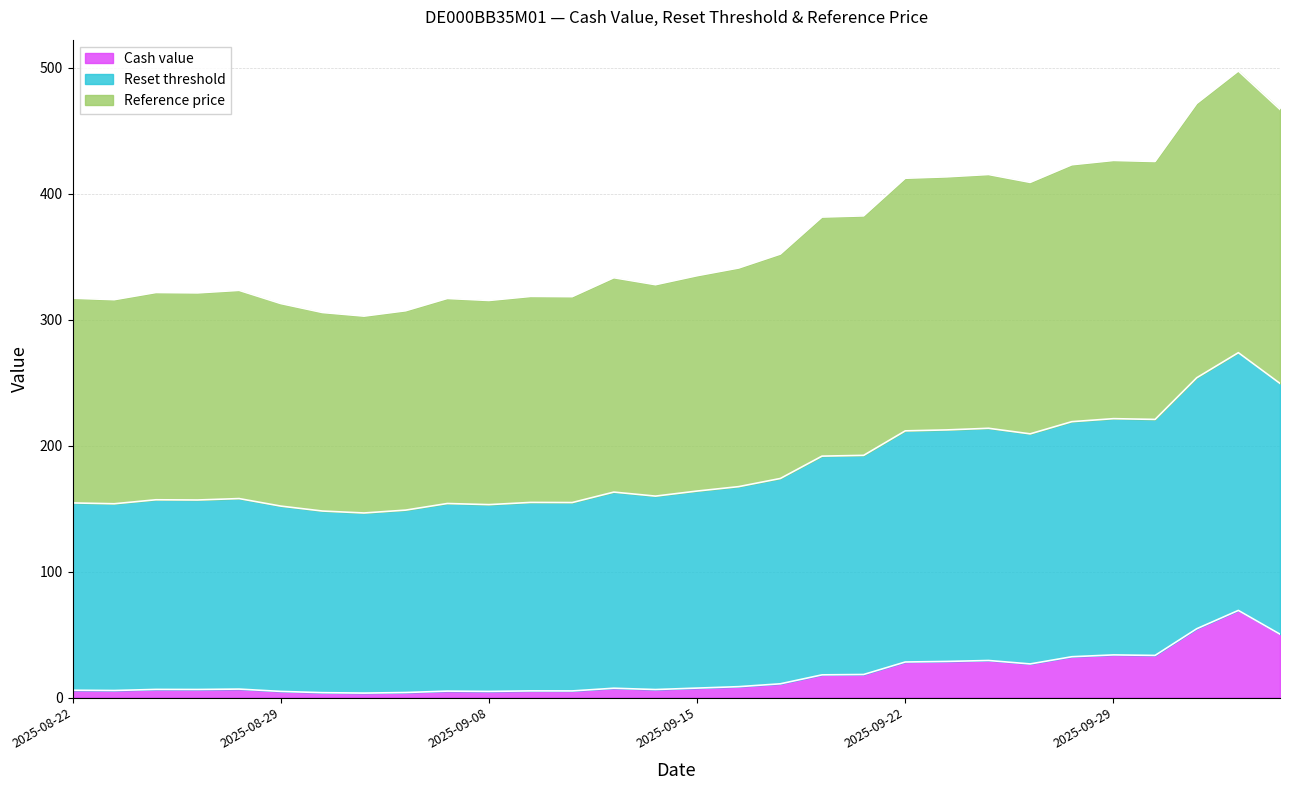

How many data points in Reference price are less than 163?

14